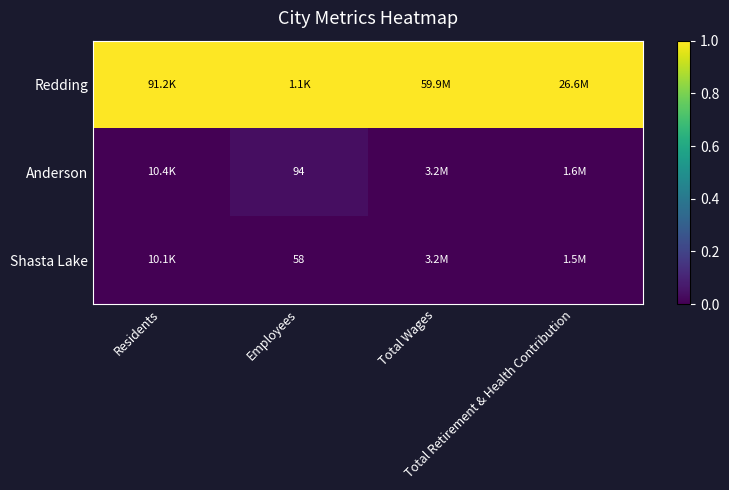

The Redding series shows 1.0 at Total Retirement & Health Contribution. True or false?

True